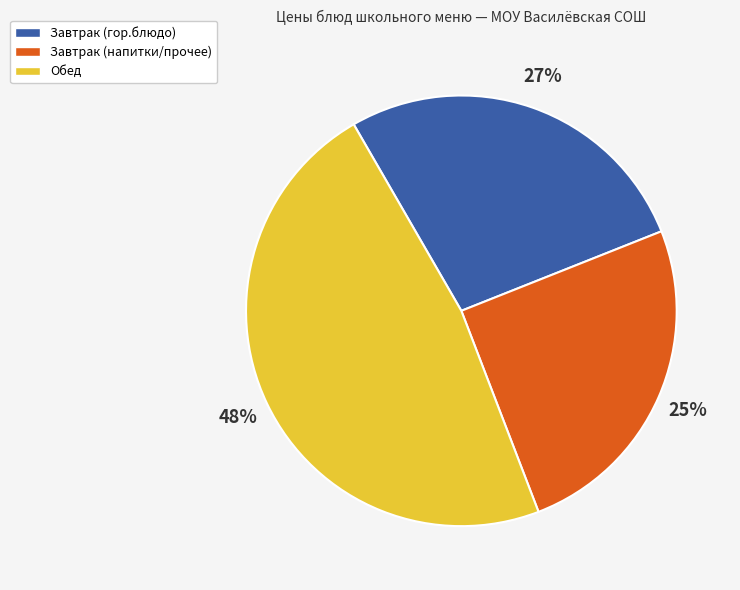

Does any single category account for the majority?

No